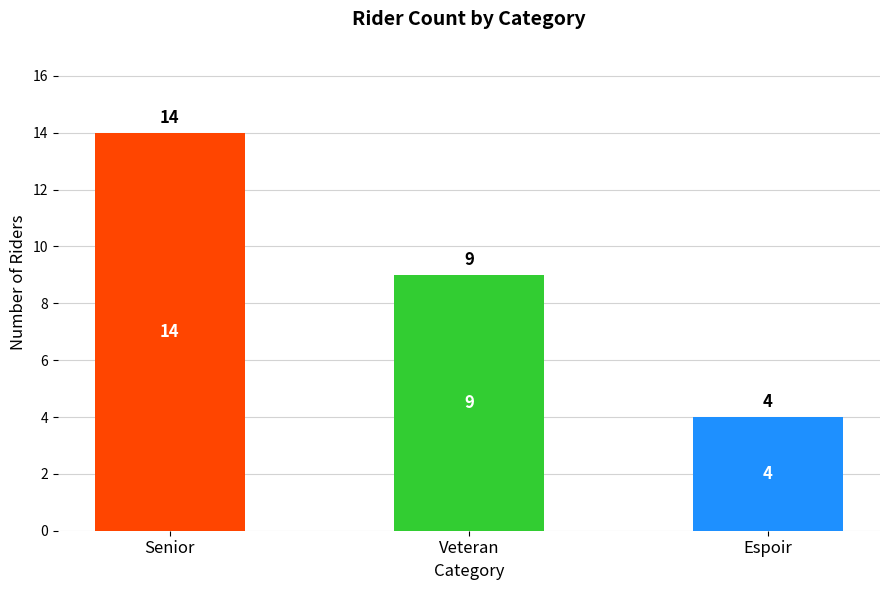

The chart shows a value of 4 at Espoir. True or false?

True